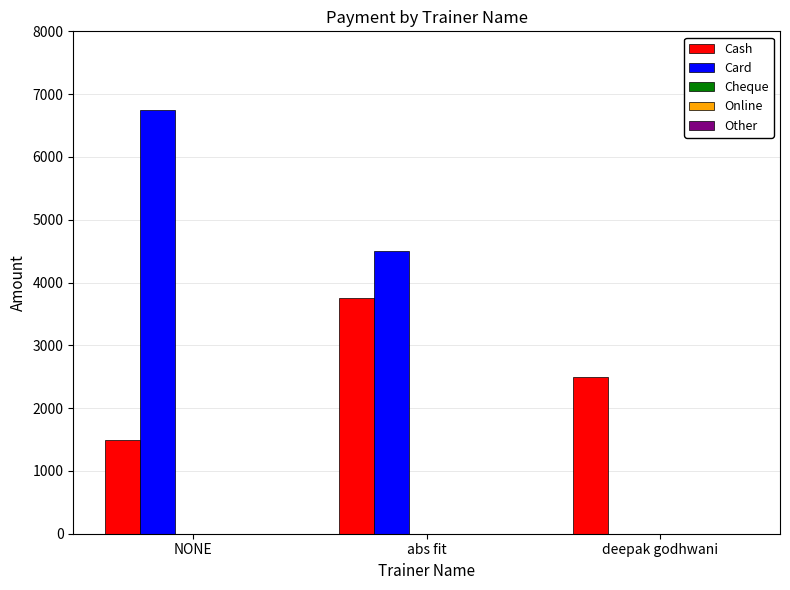

What is the difference between the Cash values at NONE and abs fit?

2250